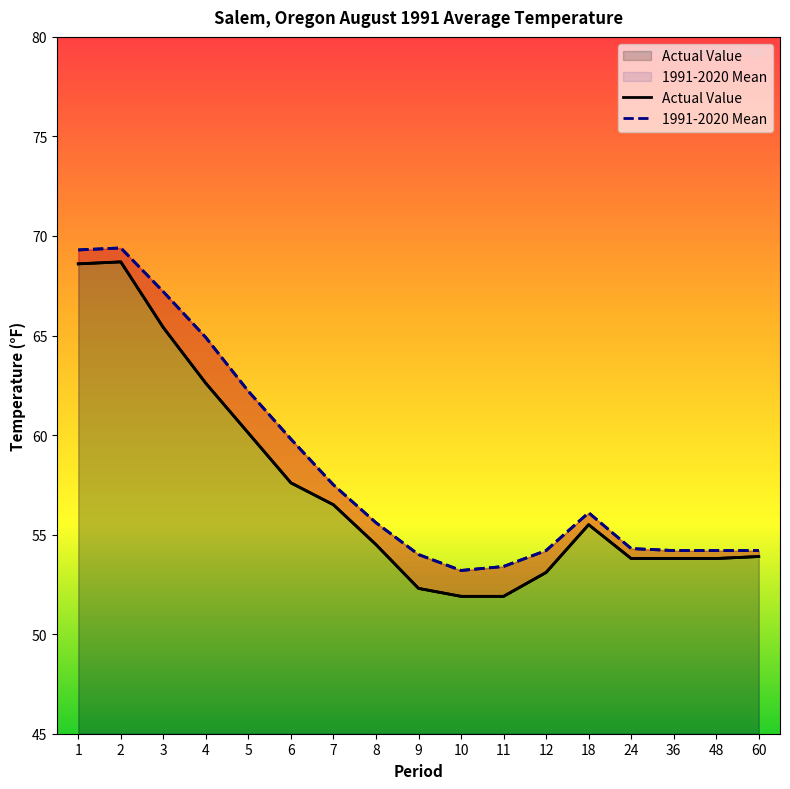

True or false: Actual Value and 1991-2020 Mean intersect in this chart.

False